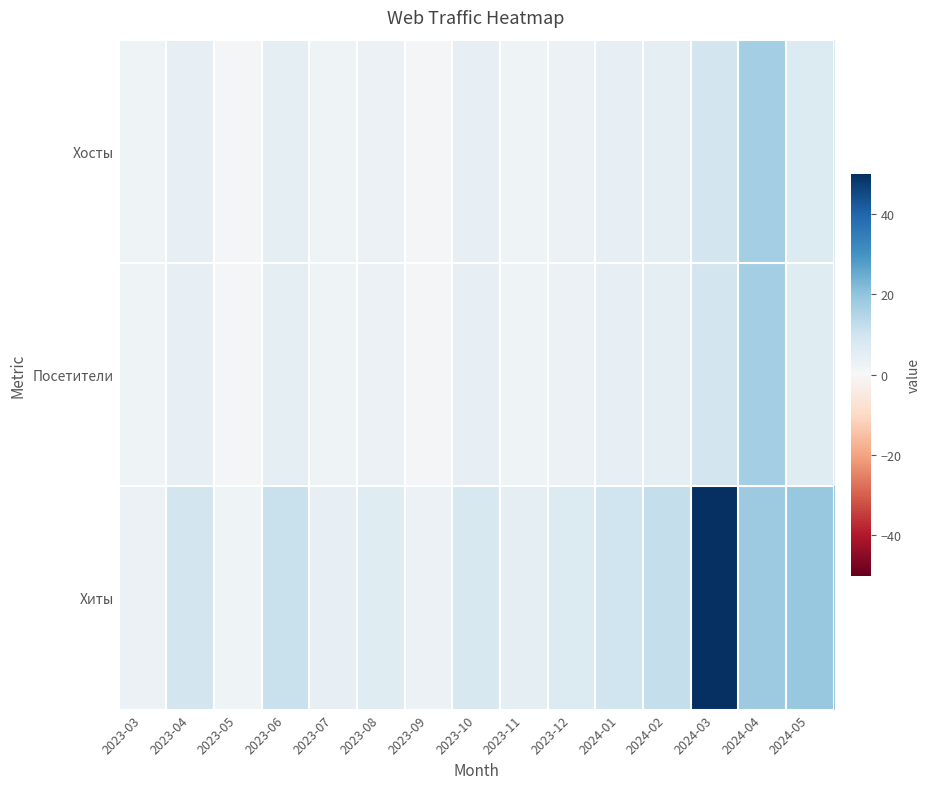

What is the spread (max minus min) of values at 2024-04?

1